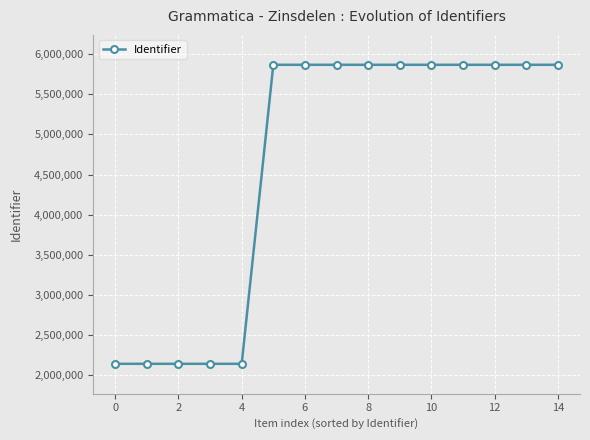

How many values are below 5869481?

7